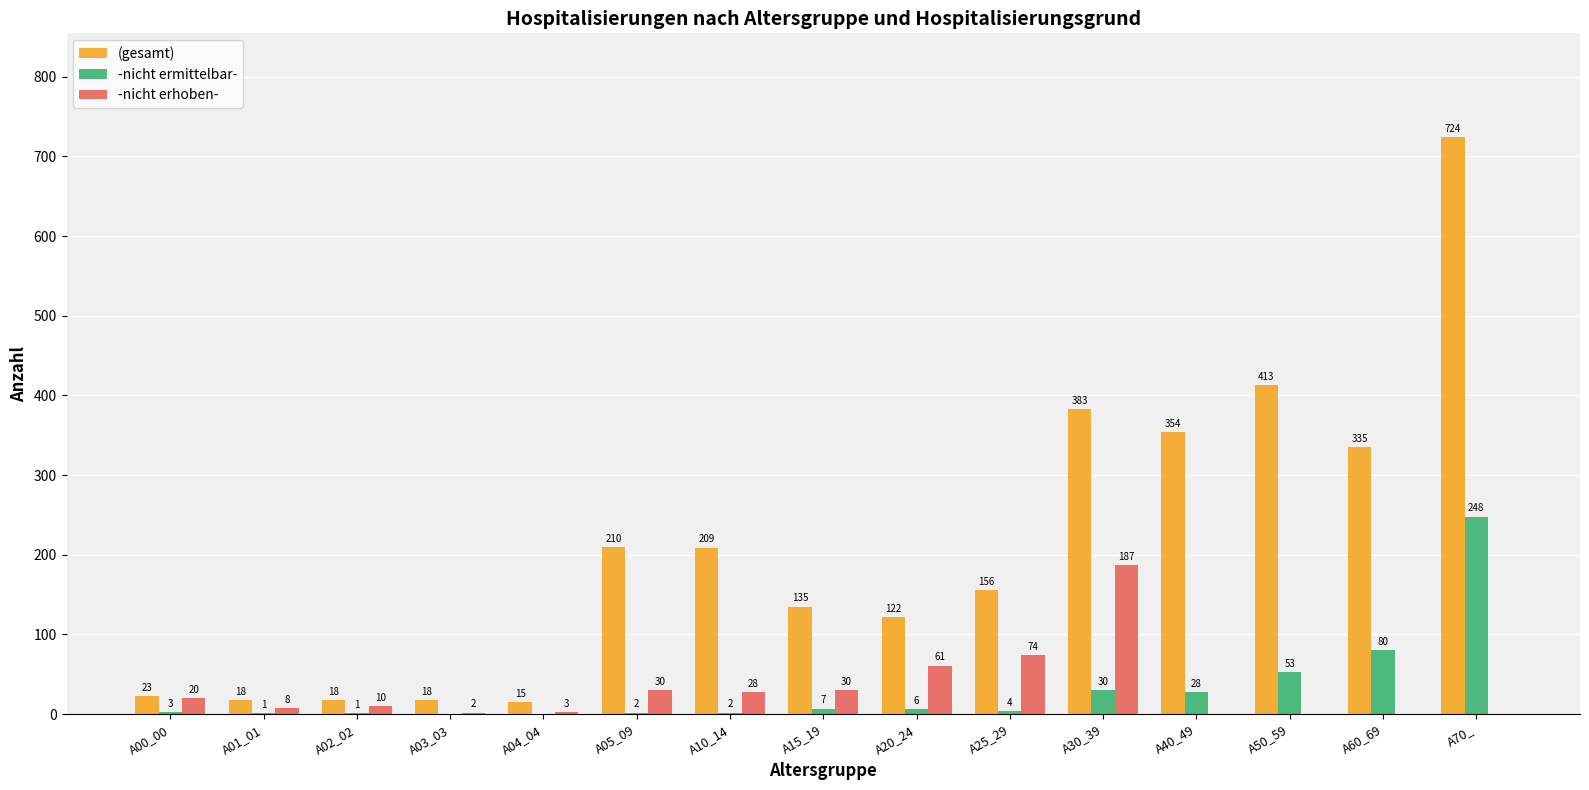

At which label is (gesamt) closest to 369?

A30_39